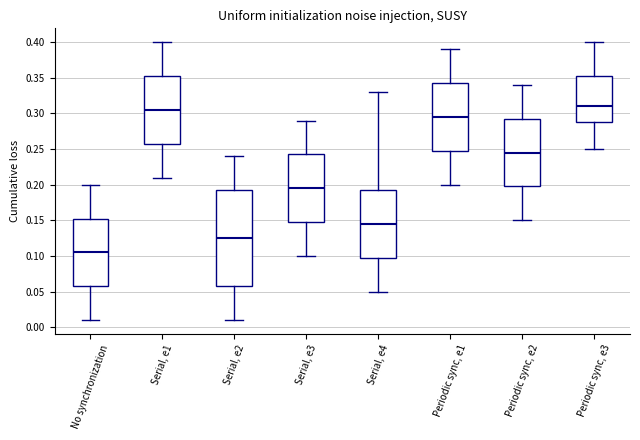

Reading left to right, read every box against the y-axis: the position of its median line, the range the box covers, and the ends of its whiskers. The values are not printed on the chart, so give them approximately, as read against the axis.

No synchronization: median 0.105, box 0.060 to 0.155, whiskers 0.010 to 0.200
Serial, e1: median 0.305, box 0.260 to 0.355, whiskers 0.210 to 0.400
Serial, e2: median 0.125, box 0.060 to 0.195, whiskers 0.010 to 0.240
Serial, e3: median 0.195, box 0.150 to 0.245, whiskers 0.100 to 0.290
Serial, e4: median 0.145, box 0.100 to 0.195, whiskers 0.050 to 0.330
Periodic sync, e1: median 0.295, box 0.250 to 0.345, whiskers 0.200 to 0.390
Periodic sync, e2: median 0.245, box 0.200 to 0.295, whiskers 0.150 to 0.340
Periodic sync, e3: median 0.310, box 0.290 to 0.355, whiskers 0.250 to 0.400